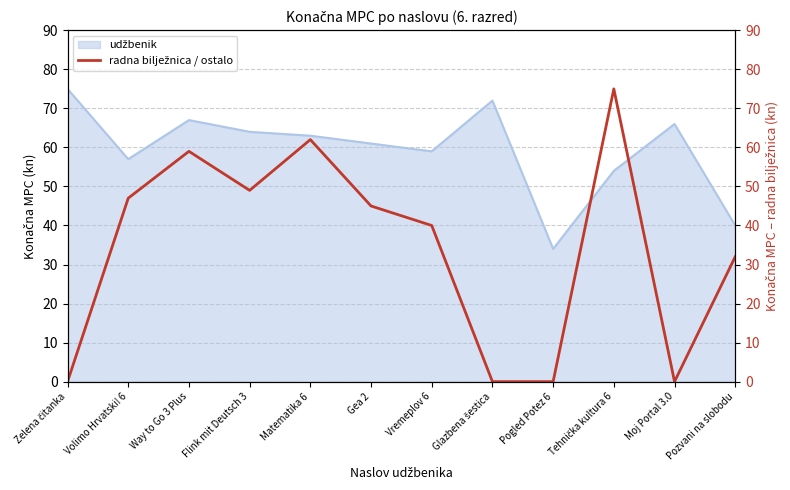

Reading left to right, extract all data points from this chart.

Zelena čitanka=0	Volimo Hrvatski! 6=47	Way to Go 3 Plus=59	Flink mit Deutsch 3=49	Matematika 6=62	Gea 2=45	Vremeplov 6=40	Glazbena šestica=0	Pogled Potez 6=0	Tehnička kultura 6=75	Moj Portal 3.0=0	Pozvani na slobodu=32